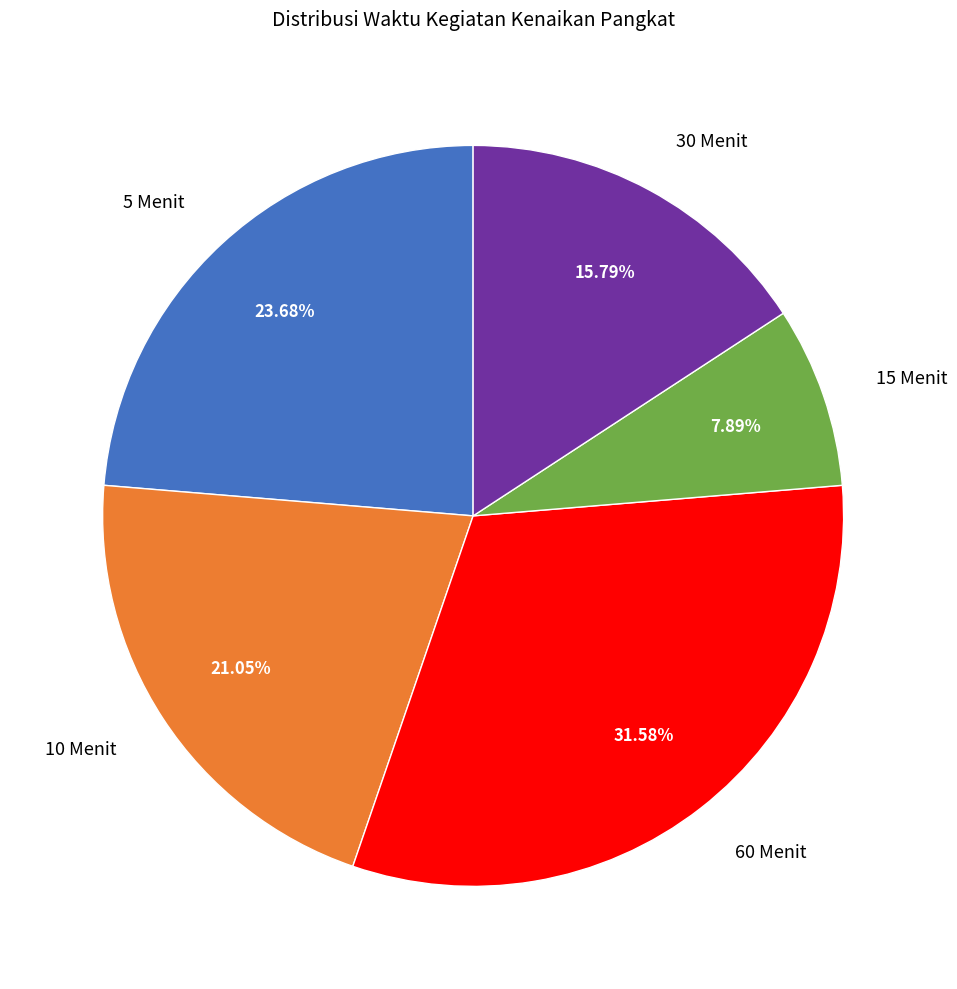

To the nearest percent, what is the average slice percentage?

20%